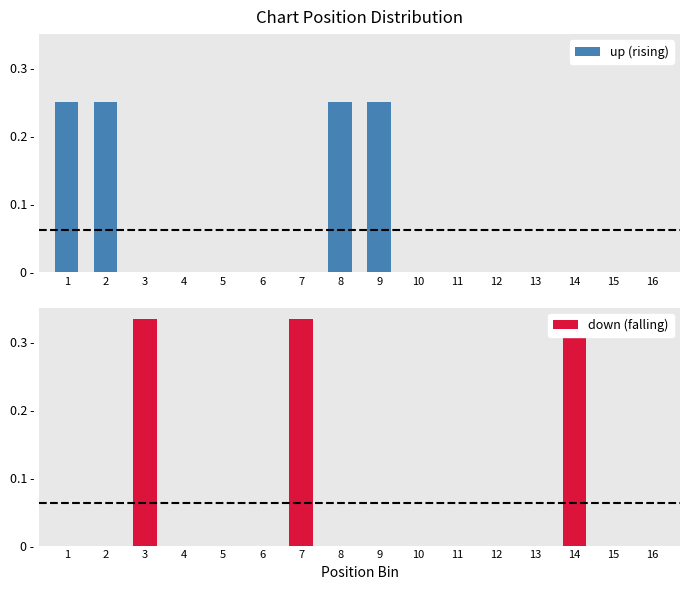

Reading left to right, list all the values displayed in this chart.

up (rising): 0.2	0.2	0.0	0.0	0.0	0.0	0.0	0.2	0.2	0.0	0.0	0.0	0.0	0.0	0.0	0.0
down (falling): 0.0	0.0	0.3	0.0	0.0	0.0	0.3	0.0	0.0	0.0	0.0	0.0	0.0	0.3	0.0	0.0